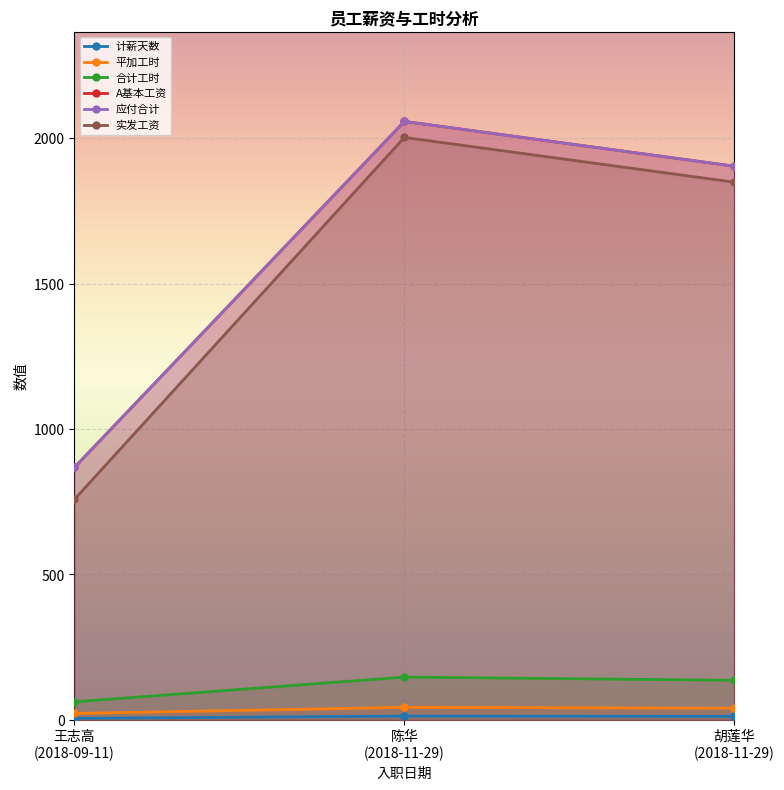

Reading left to right, transcribe all the data shown in this chart.

计薪天数: 5	13	12
平加工时: 22	43	40
合计工时: 62	147	136
A基本工资: 868	2058	1904
应付合计: 868	2058	1904
实发工资: 758	2003	1849